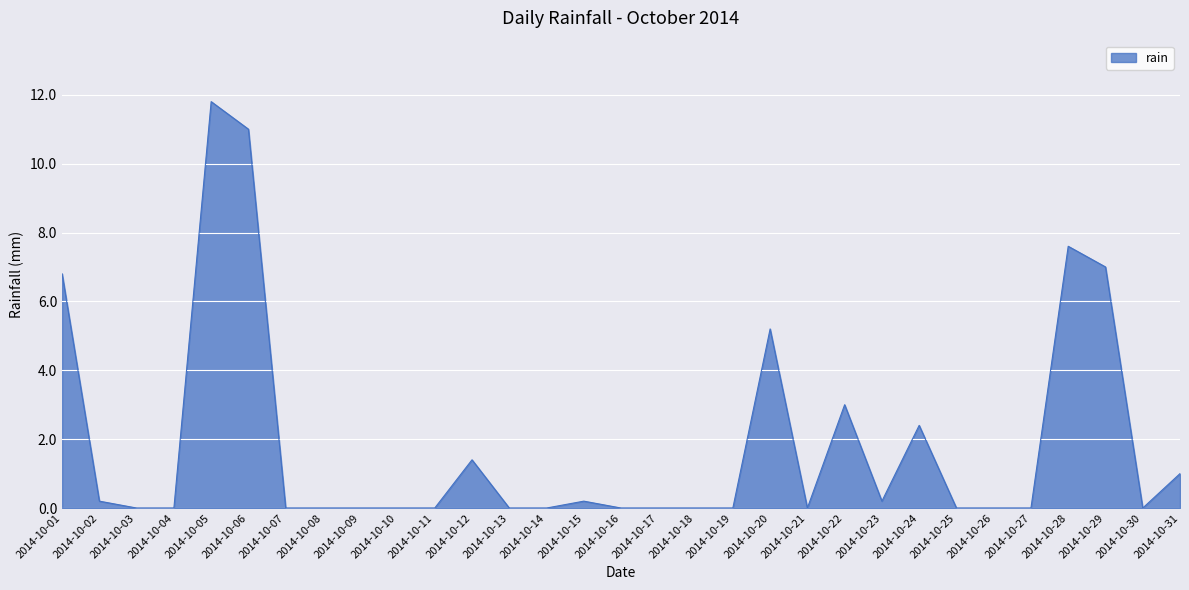

What is the maximum value shown in the chart?

11.8